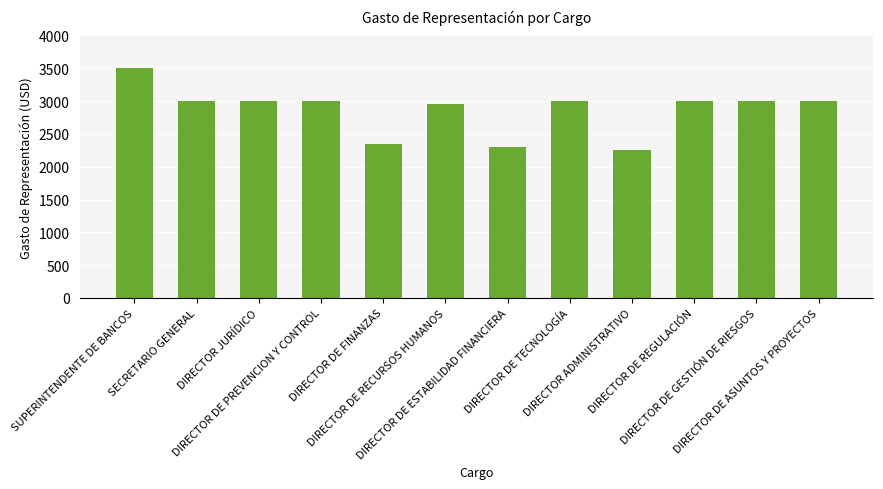

What is the value of the 12th bar from the left?

3000